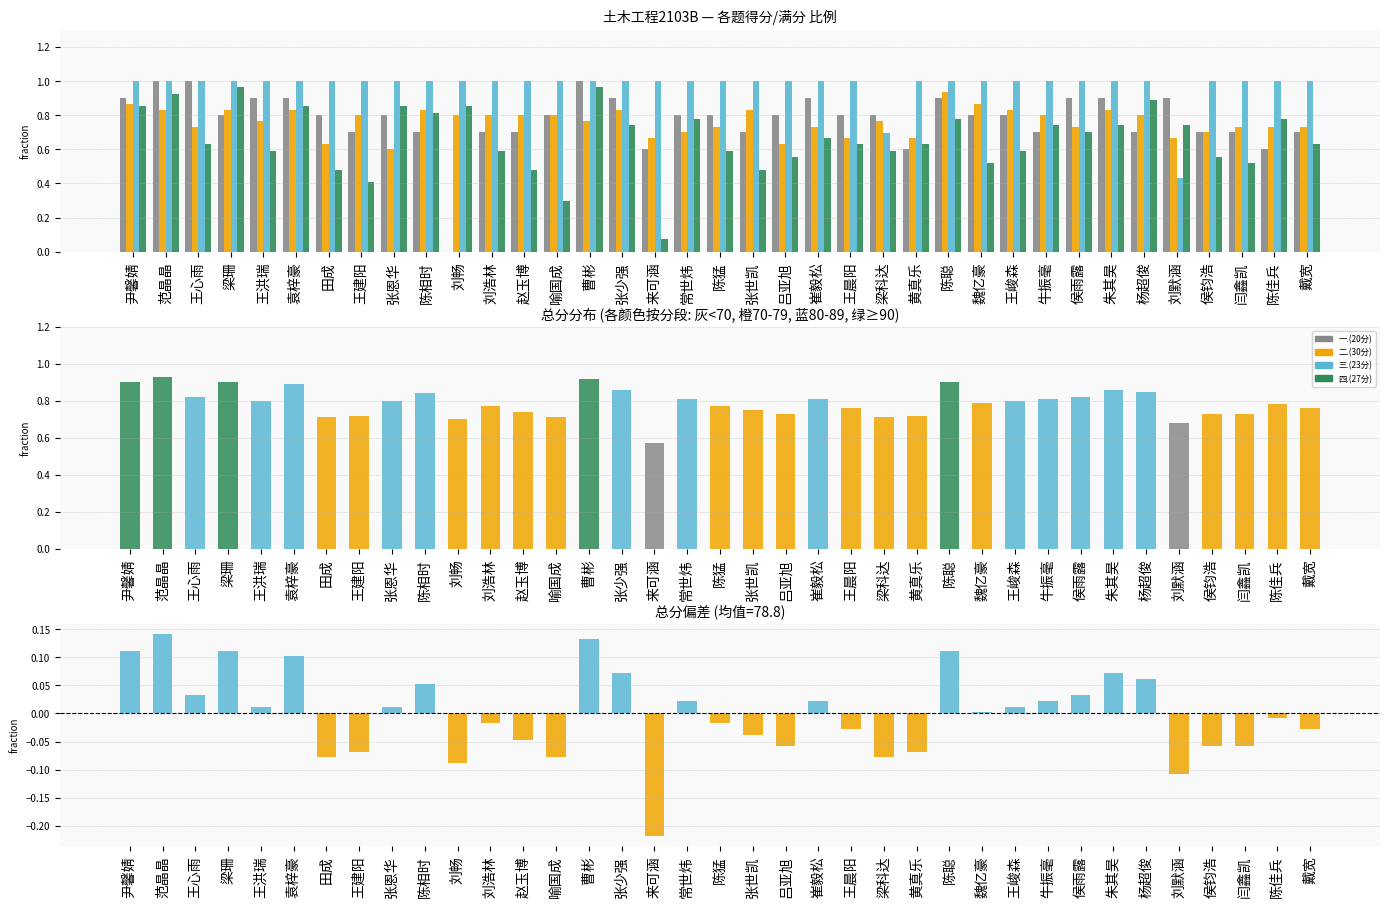

How many values in the 三.(23分) series are below 1?

2